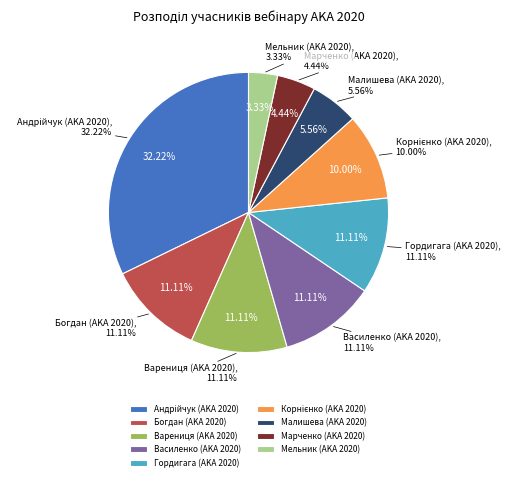

To the nearest percent, what portion does Богдан (AKA 2020) represent?

11%